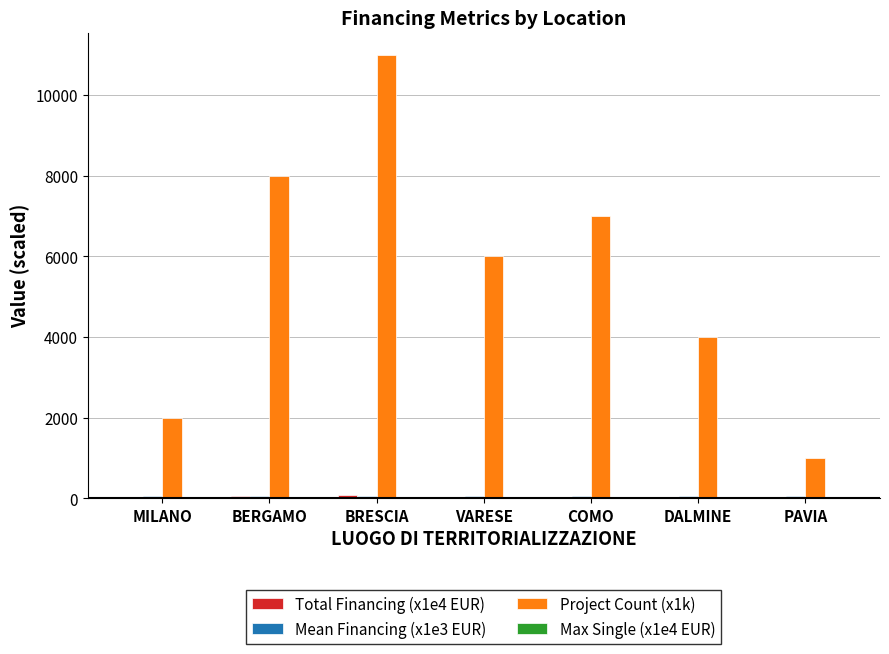

At which category is the sum across all series the highest?

BRESCIA